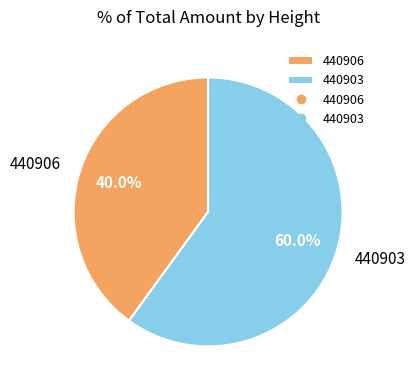

To the nearest percent, what is the difference between the largest and smallest slice percentages?

20%